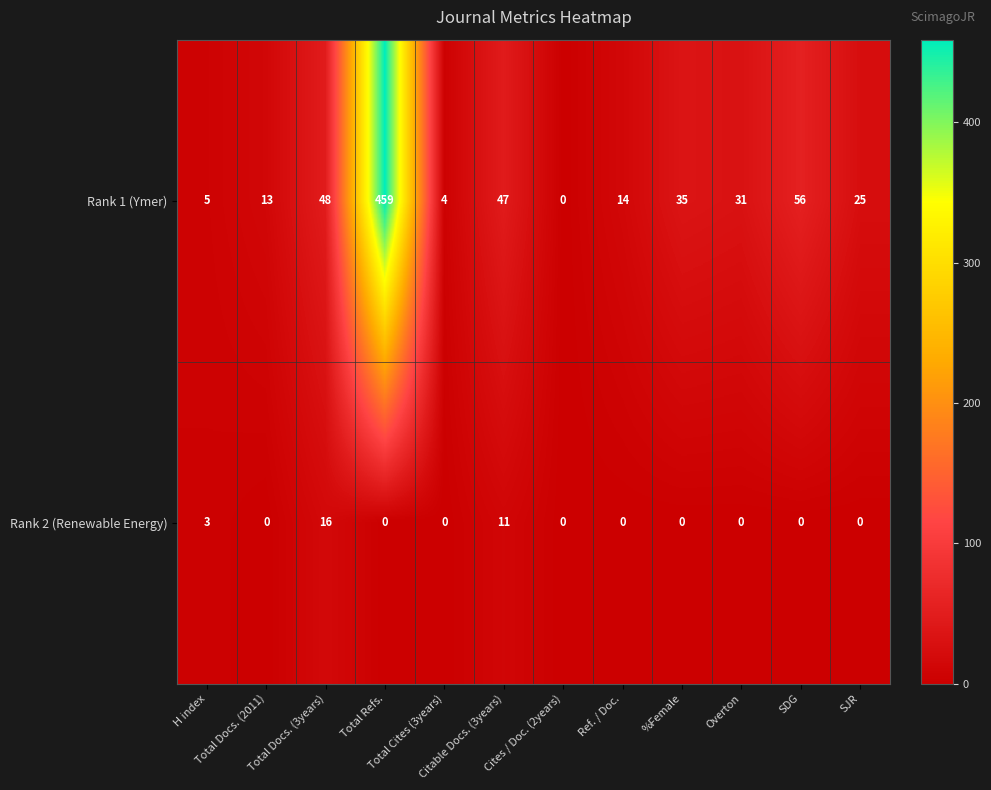

Which series has the largest total across all categories?

Rank 1 (Ymer)